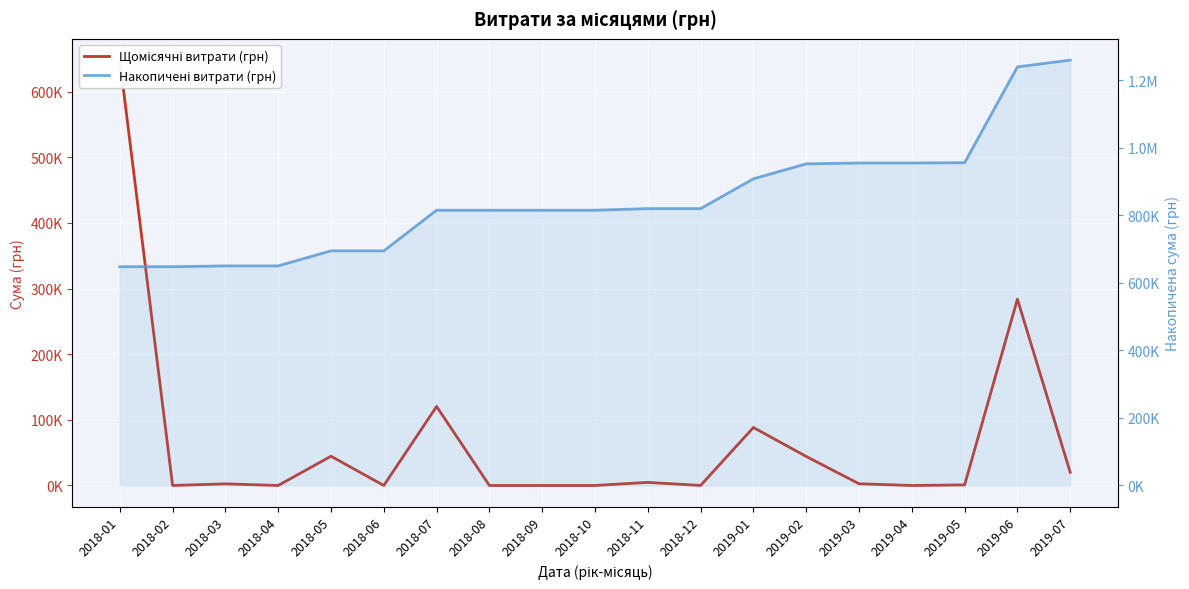

Which has a higher value, 2018-02 or 2019-06?

2019-06